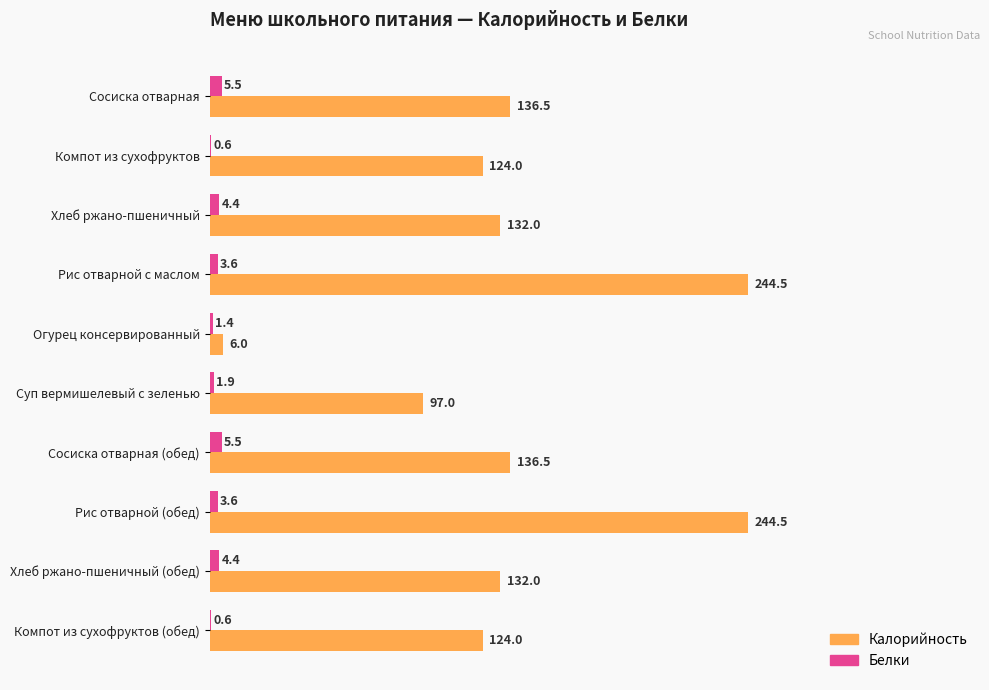

What is the total value across all series at Хлеб ржано-пшеничный (обед)?

136.4